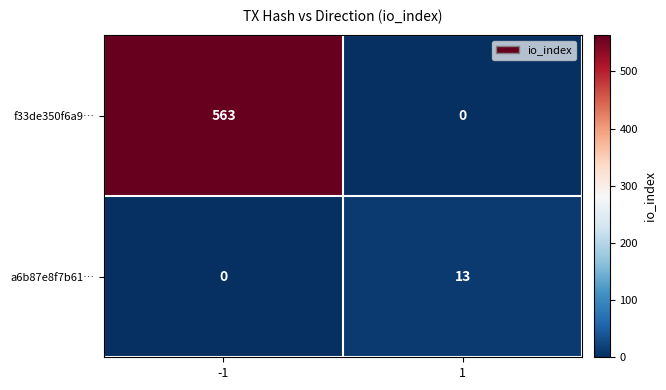

Is it true that f33de350f6a9… equals -358 at 1?

False